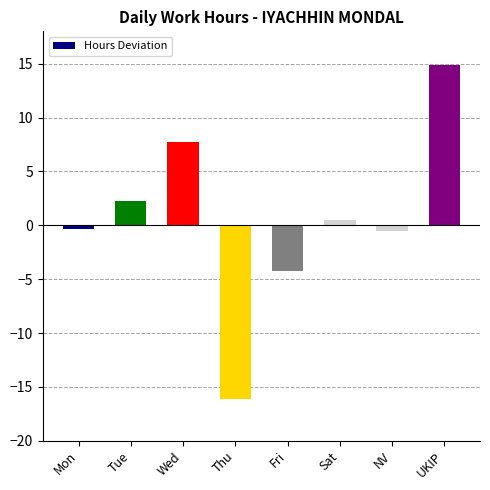

Which has a higher value, Thu or Fri?

Fri